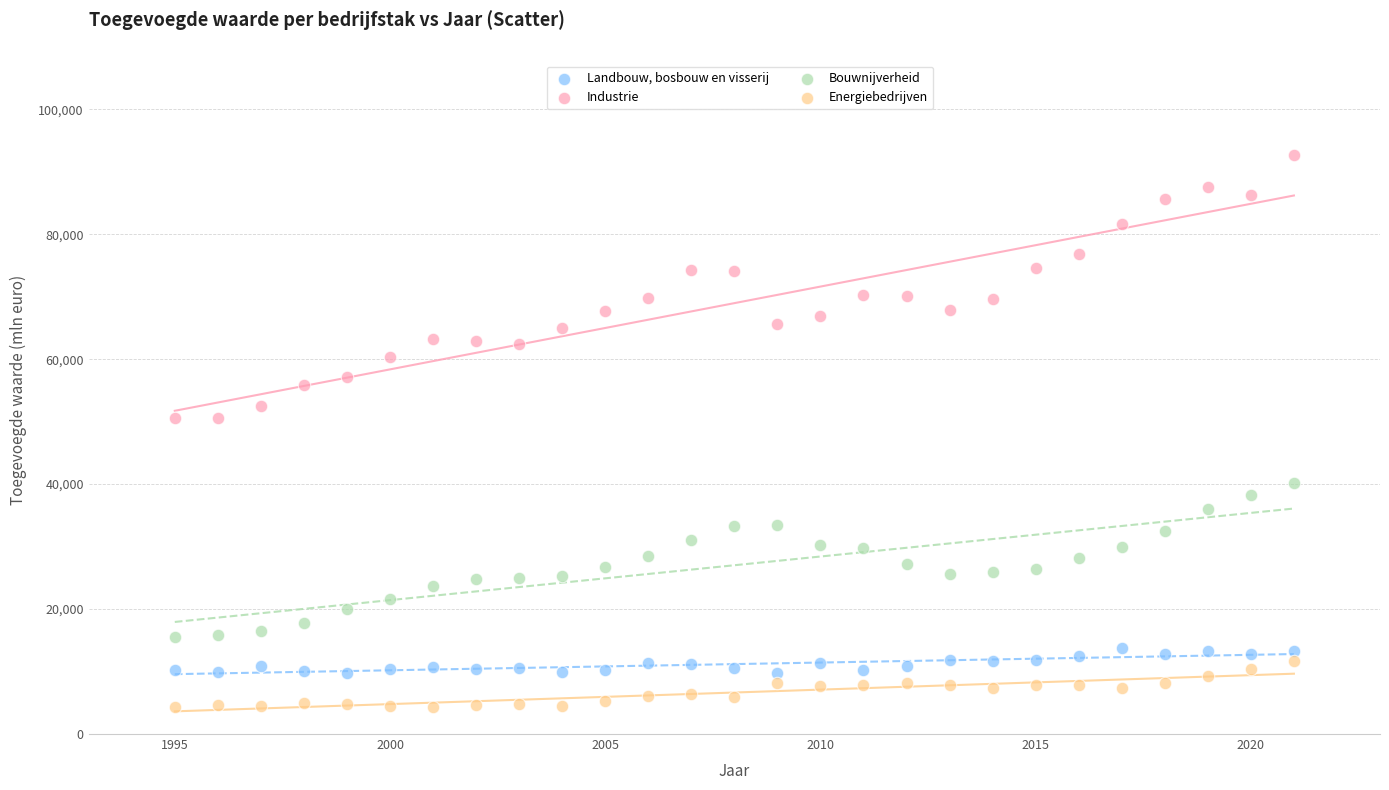

Which series reaches the maximum Y coordinate?

Industrie